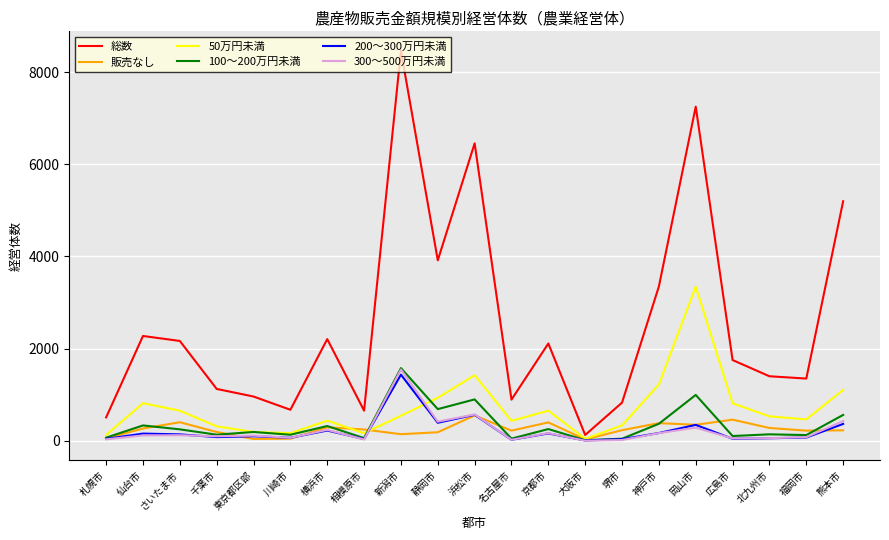

In 総数, how many points are higher than both neighbors (excluding endpoints)?

6